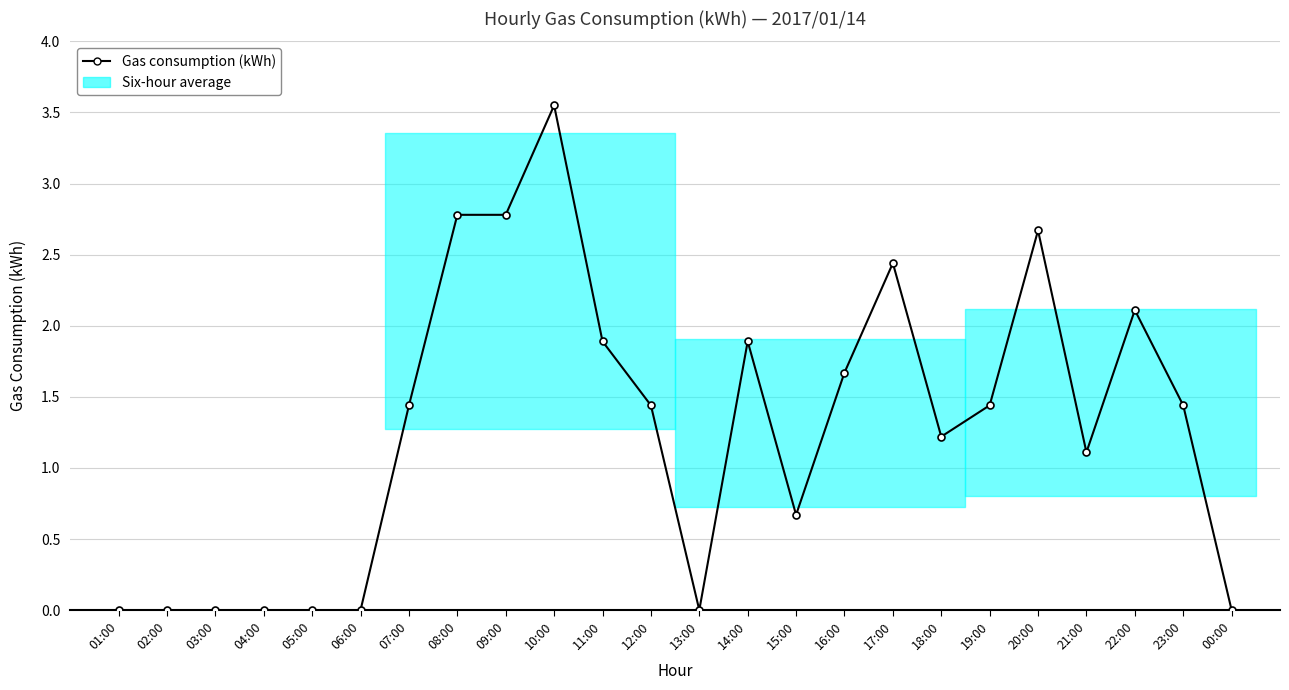

What position from the left is 00:00?

24